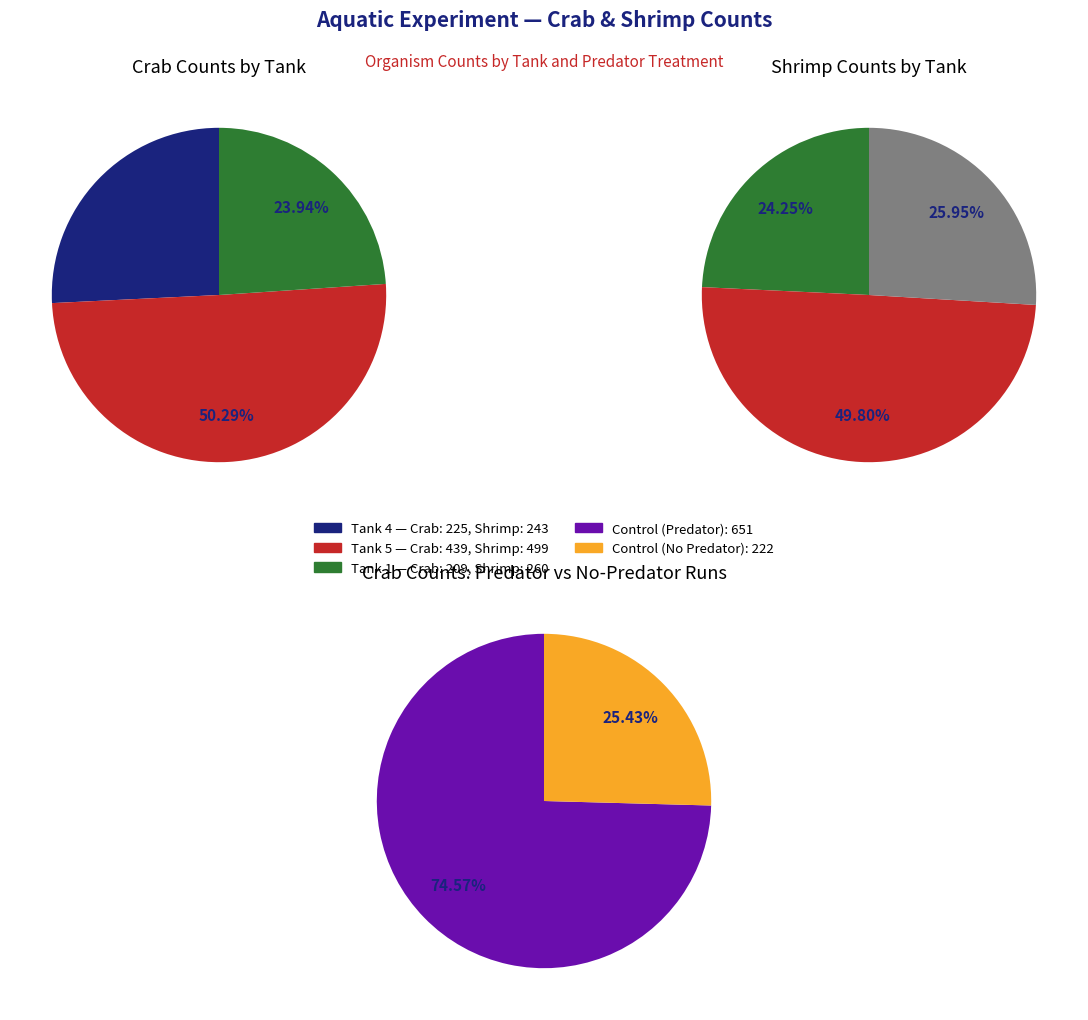

Do 23 and 29 together represent more than half of the pie?

No